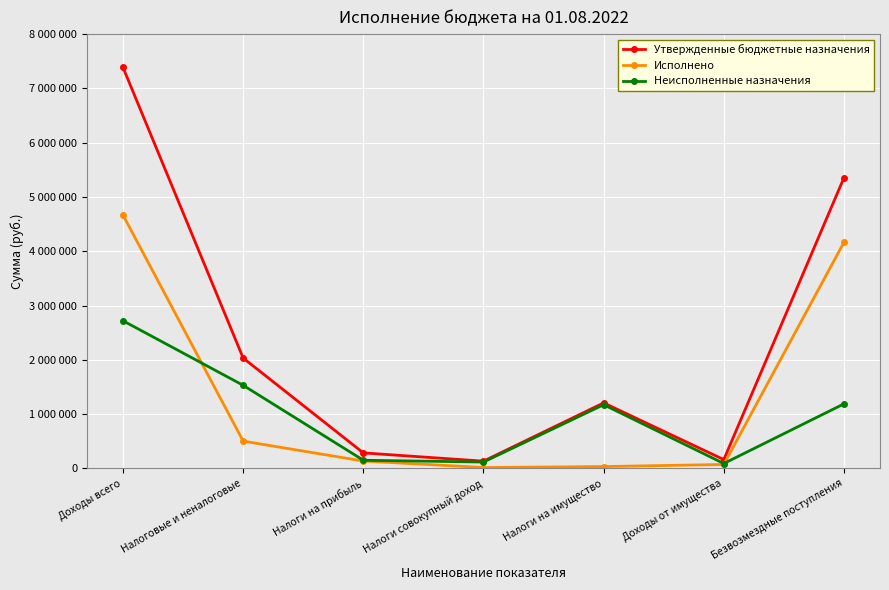

What is the value of the Исполнено point at the 1st from the left?

4666813.9